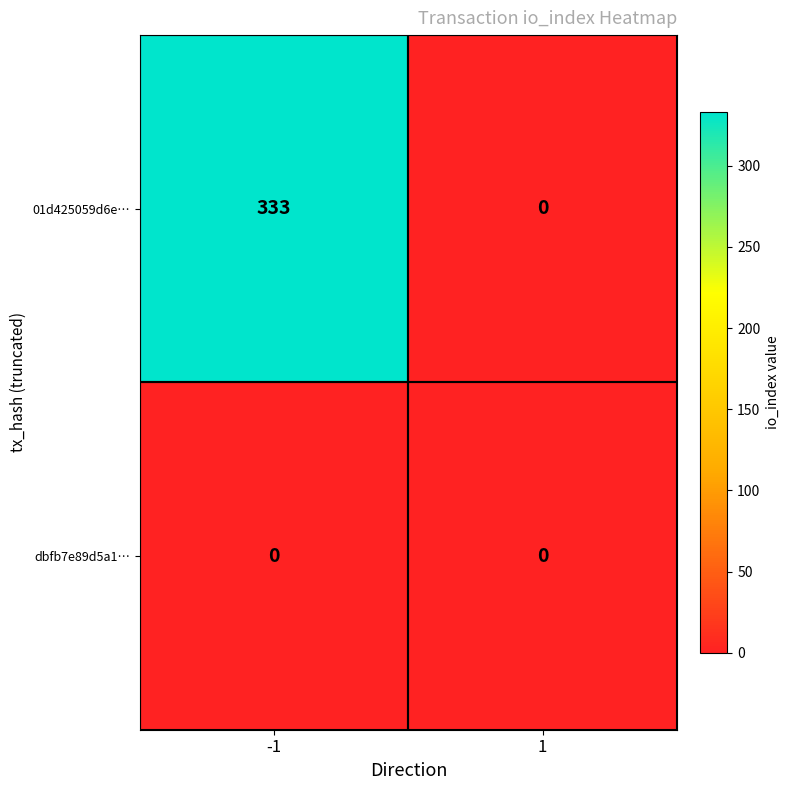

What is the maximum value shown in the chart?

333